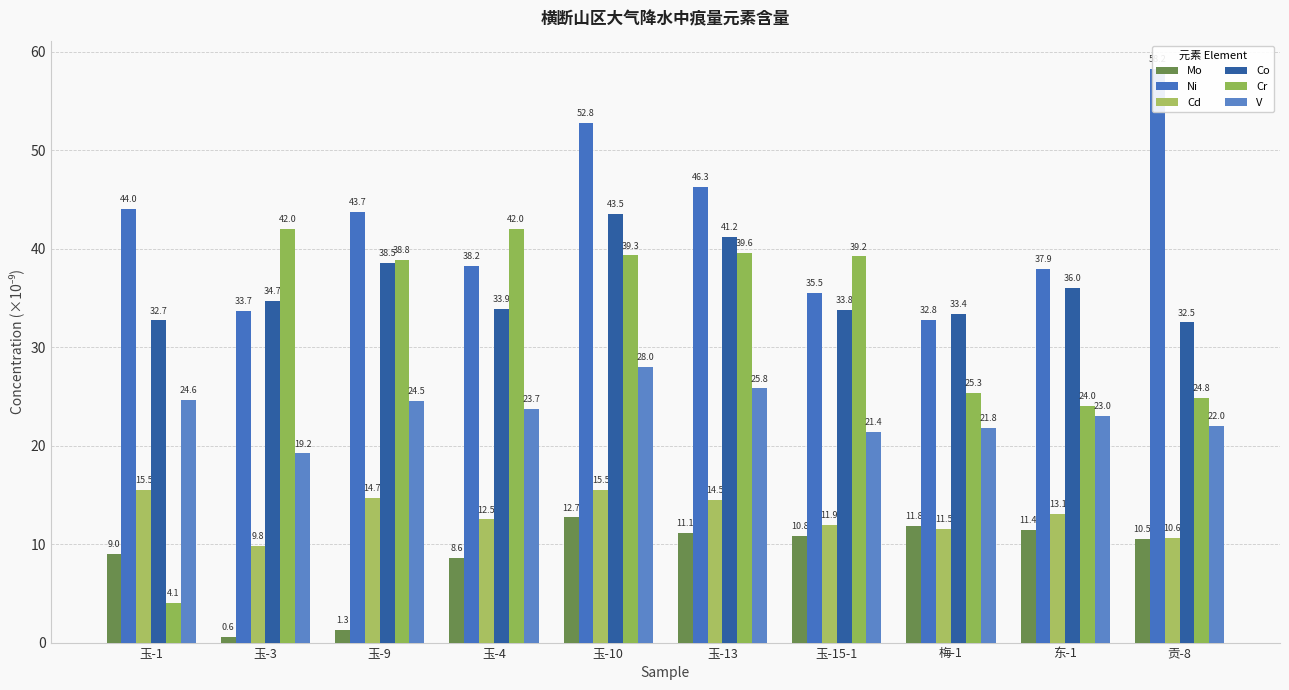

Rank the series by their maximum value, from lowest to highest.

Mo, Cd, V, Cr, Co, Ni